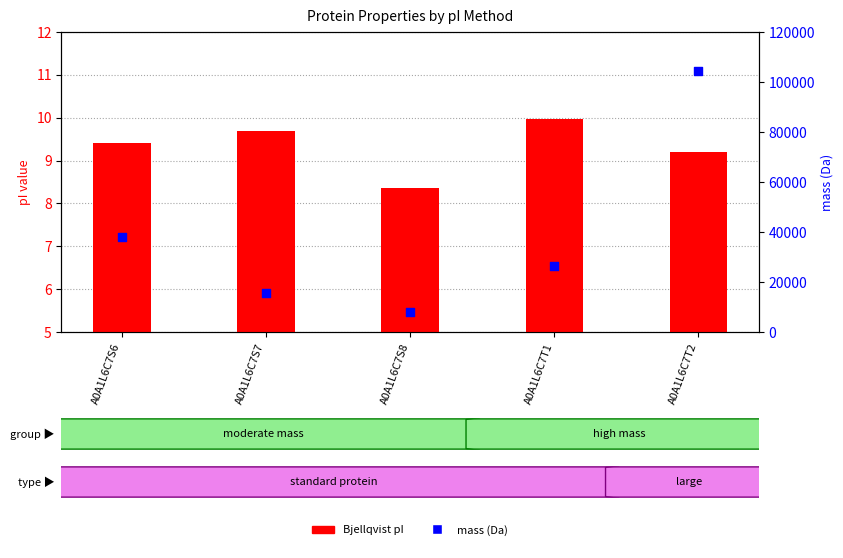

Which series reaches the maximum Y coordinate?

mass (Da)